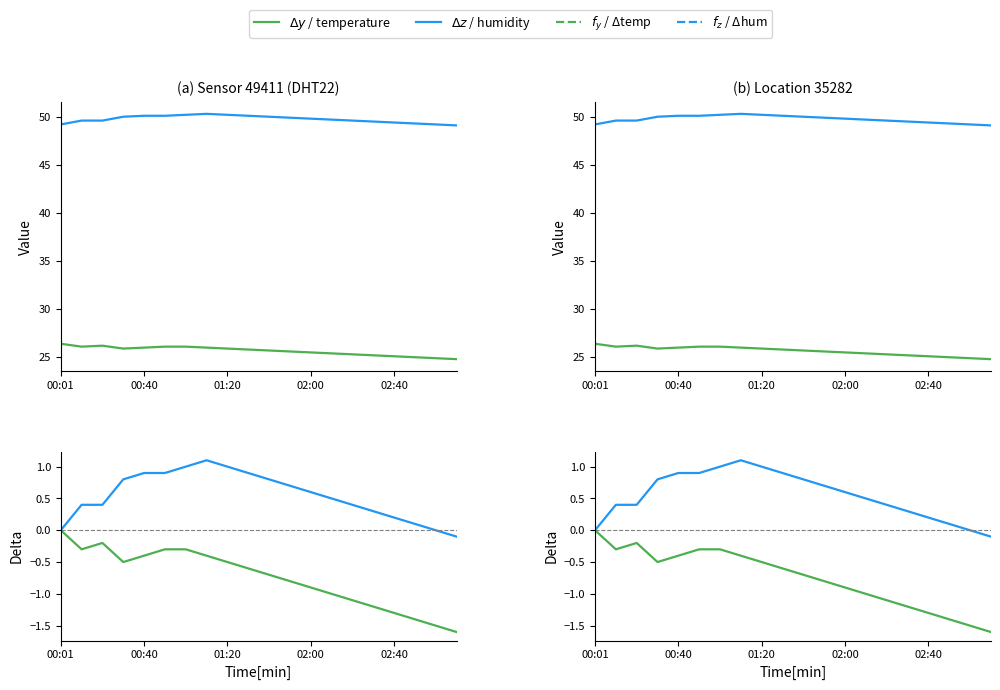

List the labels in order of $\Delta z$ / humidity value, smallest first.

19, 00:01, 18, 17, 16, 15, 00:40, 01:20, 14, 13, 12, 11, 02:00, 10, 02:40, 5, 9, 6, 8, 7